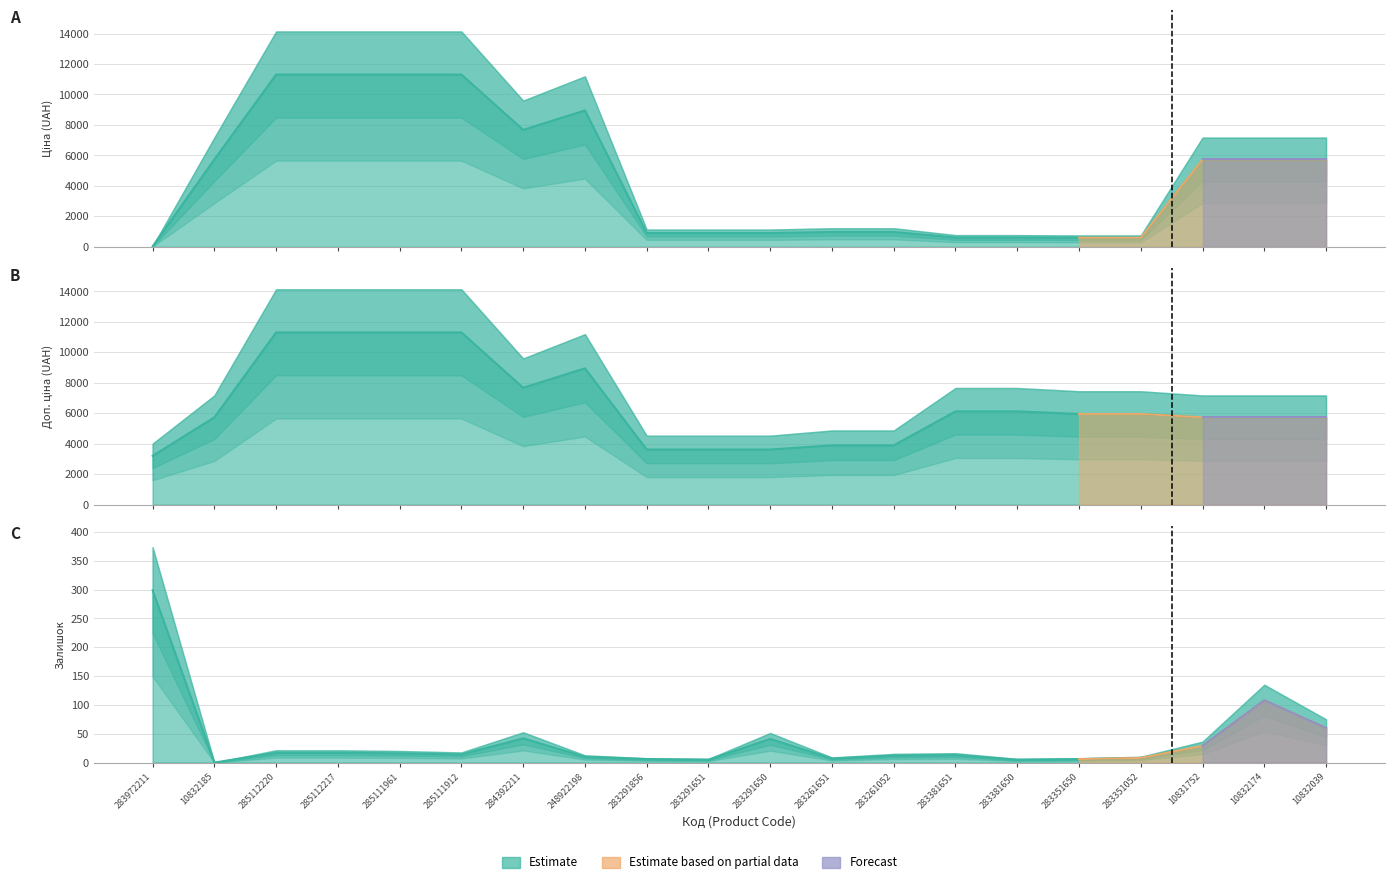

What is the difference between the Ціна values at 284392211 and 285111961?

3631.5